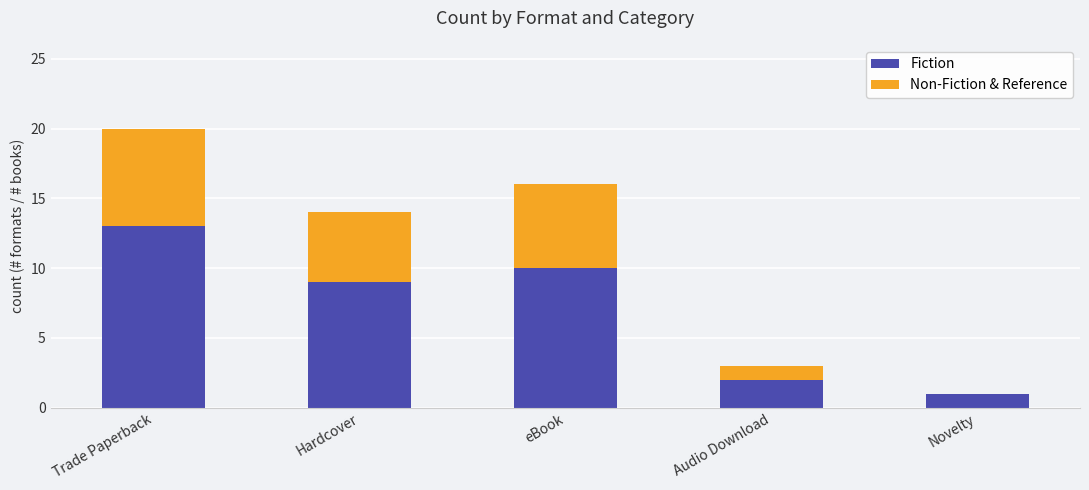

What is the sum of all Fiction values?

35